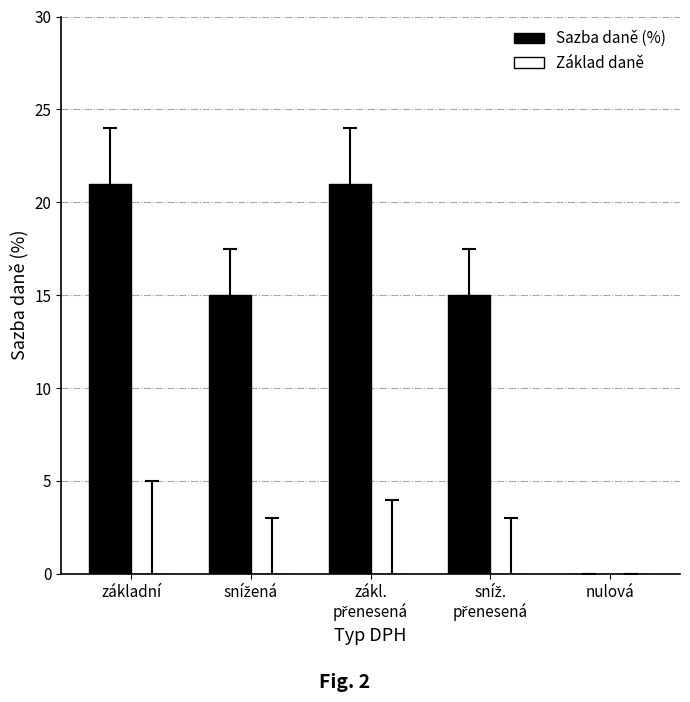

True or false: the data shows 21 at základní.

True